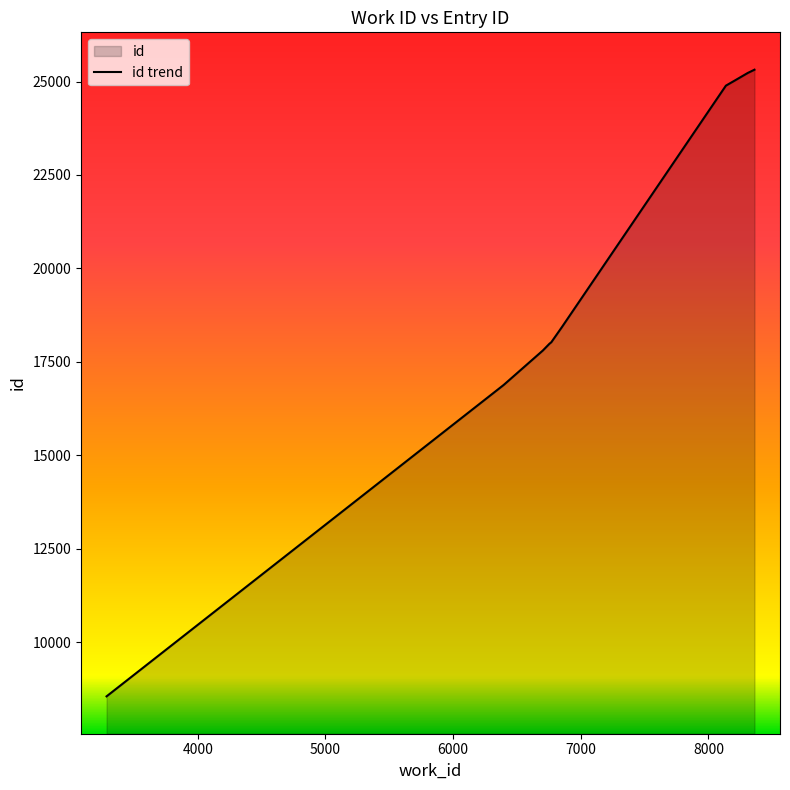

What is the value of the 2nd point from the left?

16881